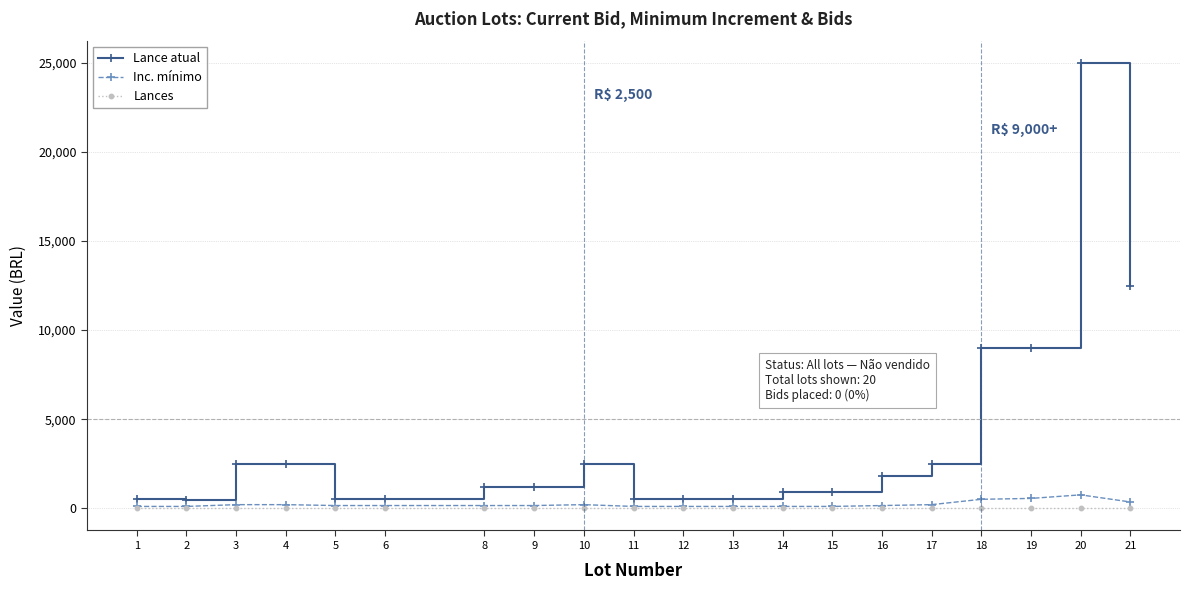

True or false: Lance atual and Inc. mínimo intersect in this chart.

False